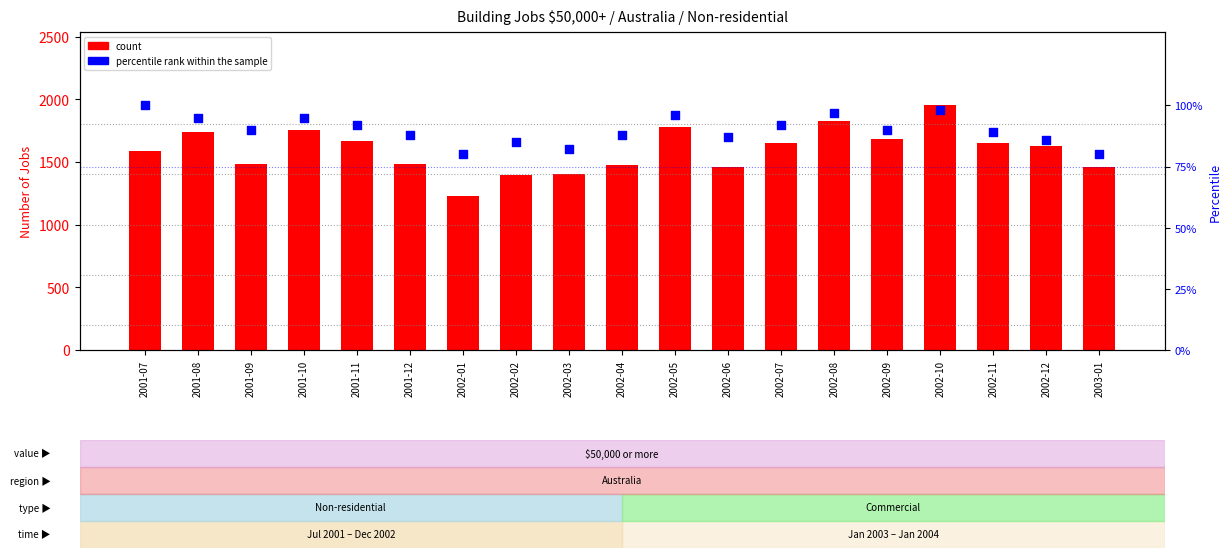

Which series has the largest total across all categories?

Total Non-residential